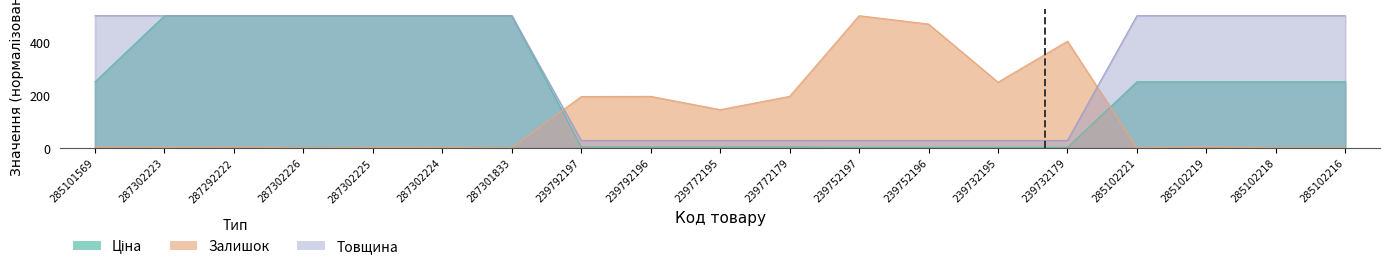

What are all the series names shown in the legend?

Ціна, Залишок, Товщина